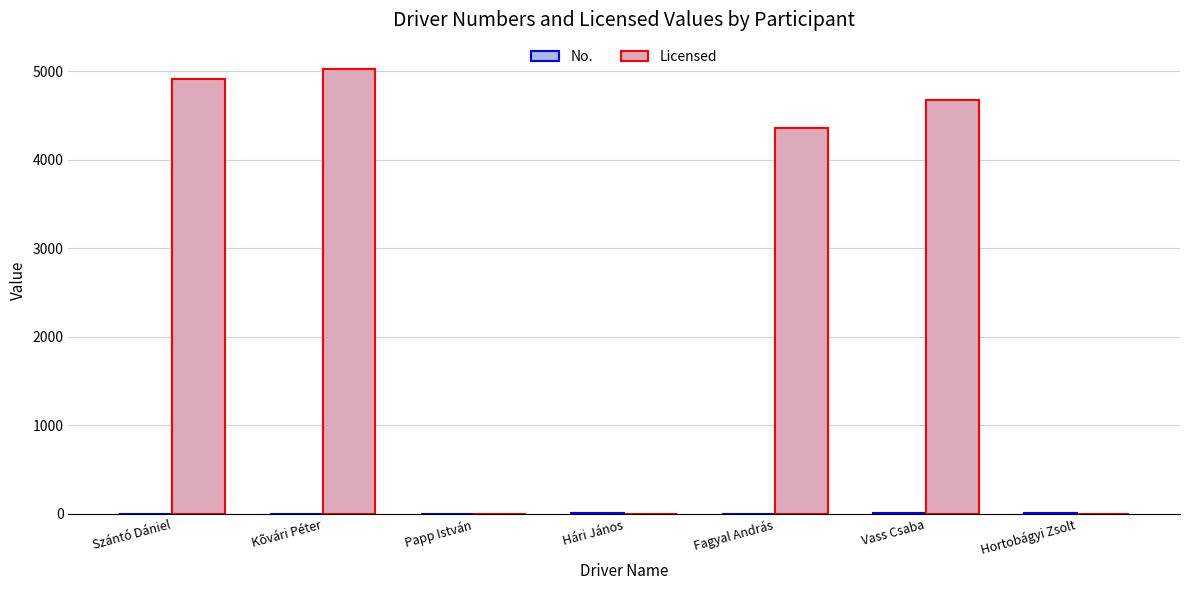

What is the spread (max minus min) of values at Szántó Dániel?

4910